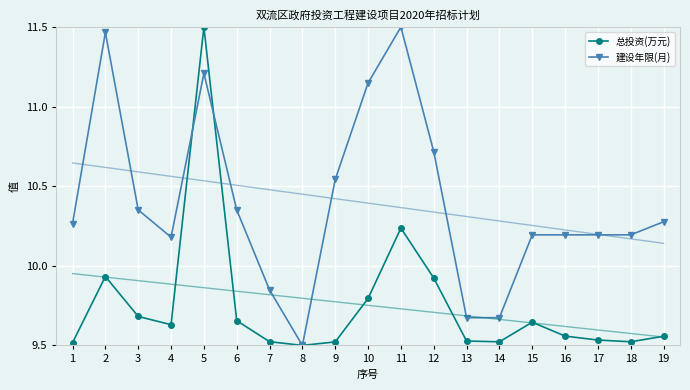

How many times do 建设年限(月) and 总投资(万元) cross each other?

2